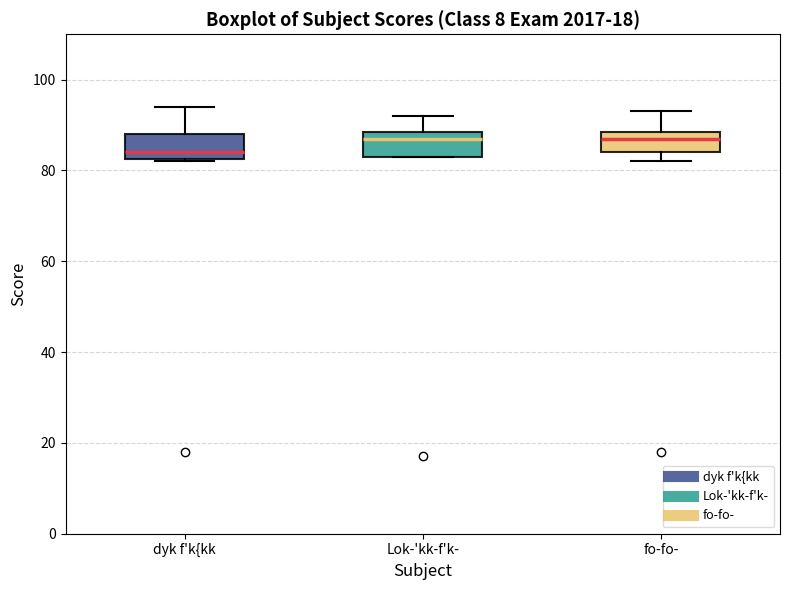

Reading left to right, transcribe this box plot: for each box, give where its median line is, the range the box spans, and where its two whiskers end, as read against the y-axis. The values are not printed on the chart, so give them approximately, as read against the axis.

dyk f'k{kk: median 84, box 82 to 88, whiskers 82 to 94
Lok-'kk-f'k-: median 88 (just below the box's upper edge), box 84 to 88, whiskers 84 to 92
fo-fo-: median 88 (just below the box's upper edge), box 84 to 88, whiskers 82 to 94